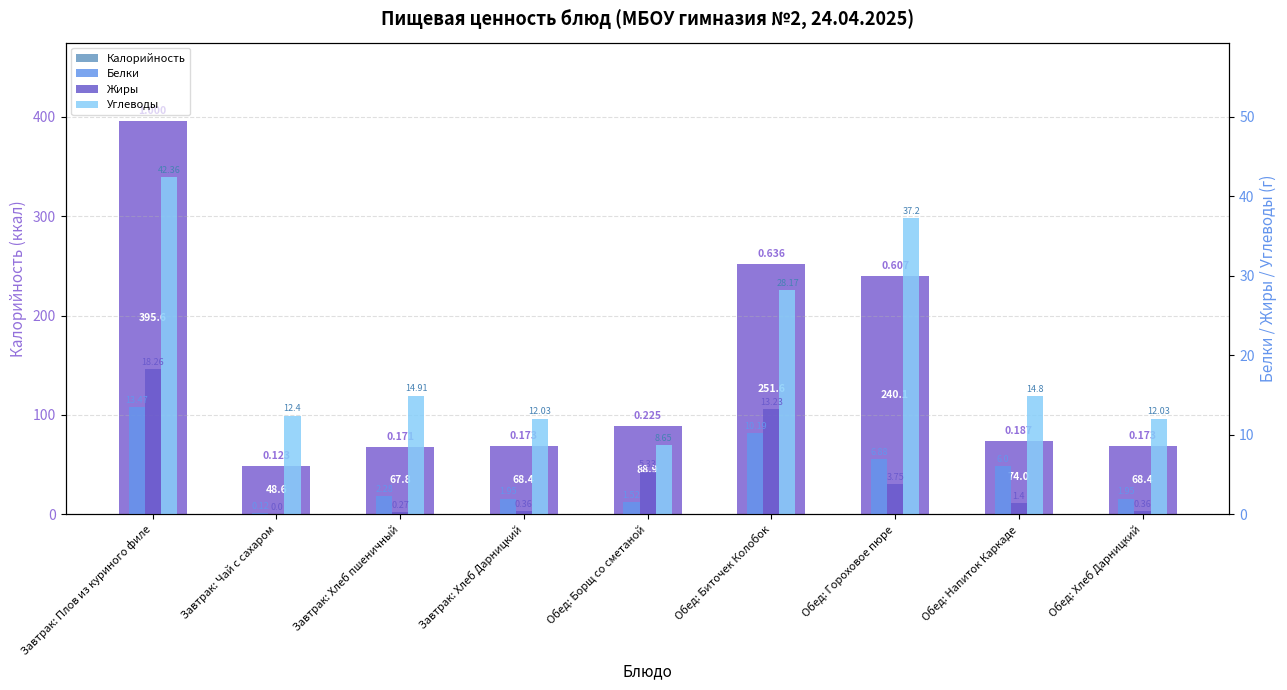

What position from the right is Обед: Борщ со сметаной?

5